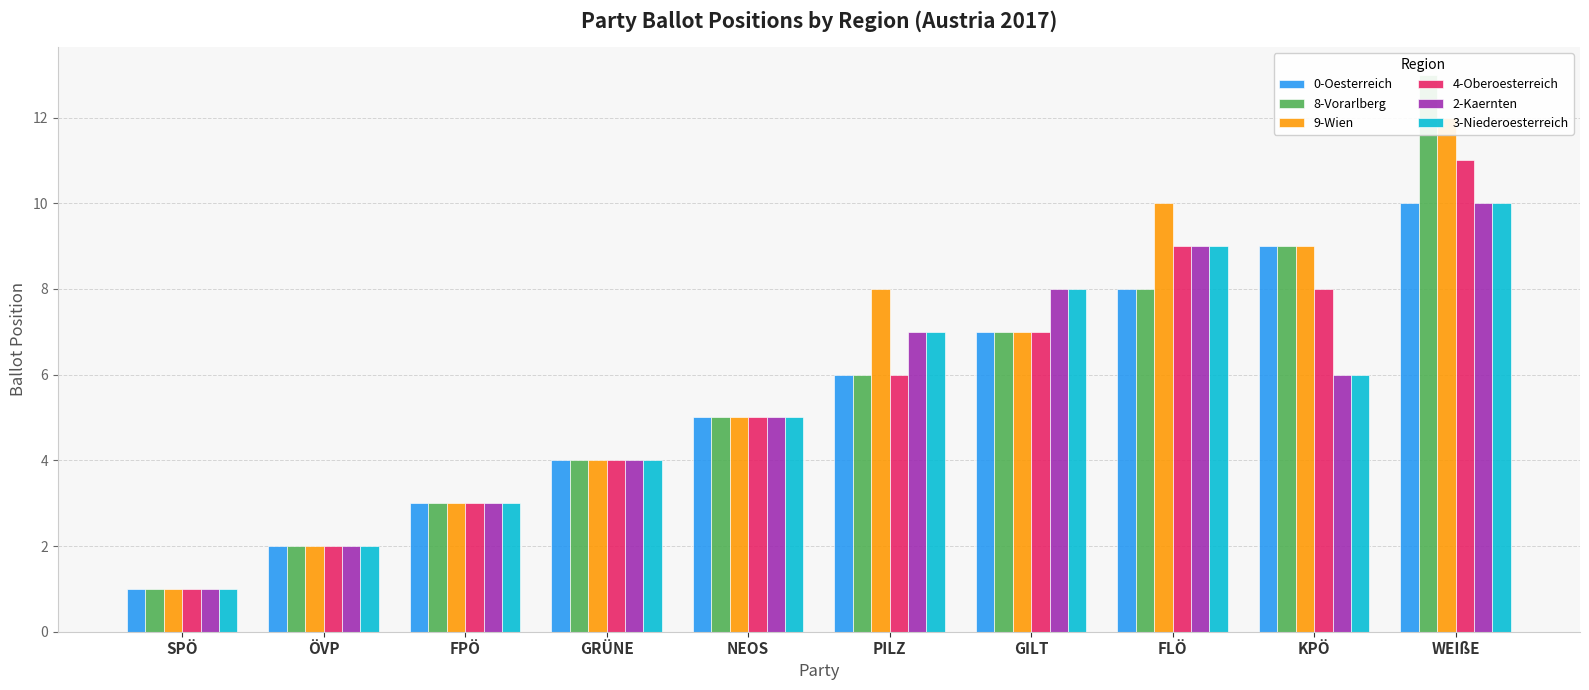

Which series has the largest total across all categories?

9-Wien